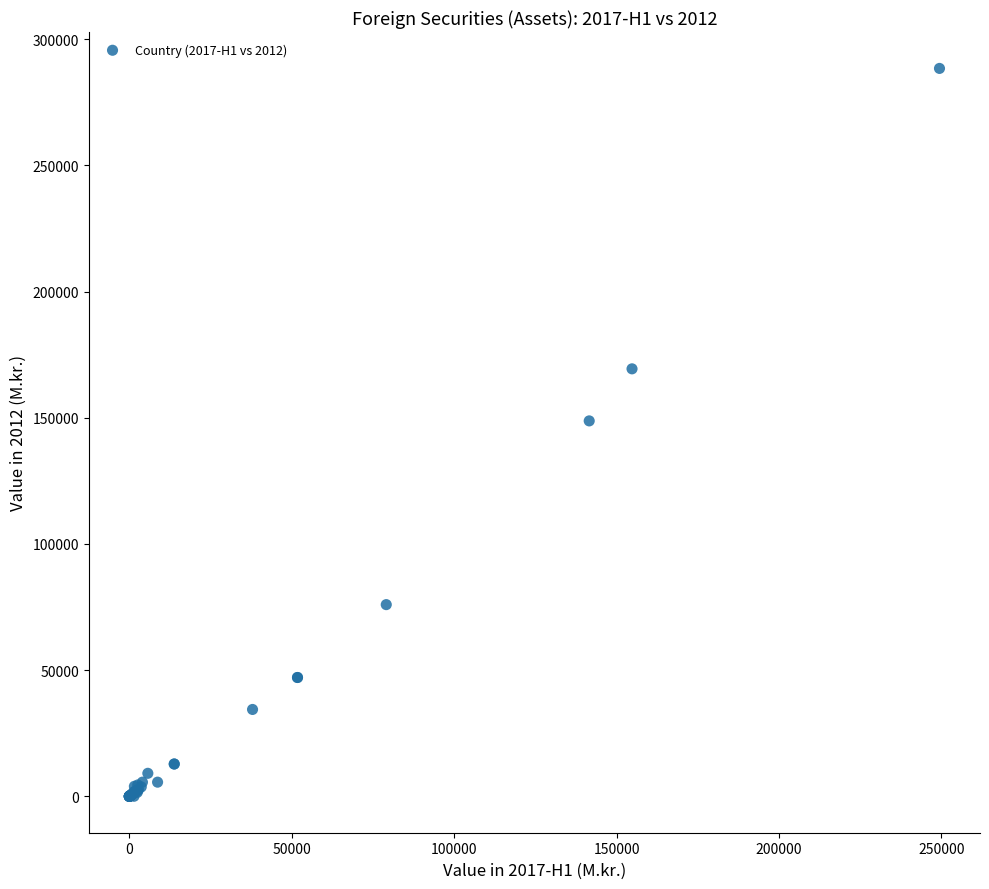

What Y value in the scatter plot is closest to 144196?

148744.1